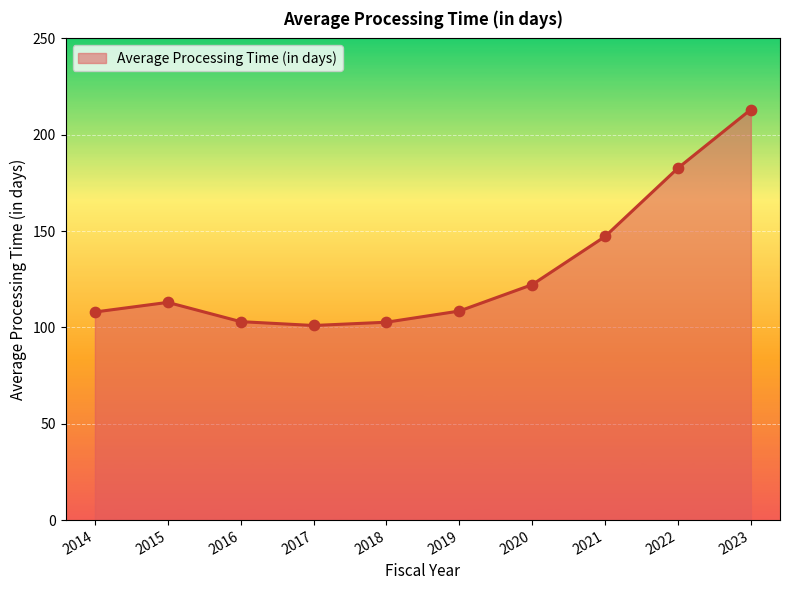

Which has a higher value, 2017 or 2021?

2021